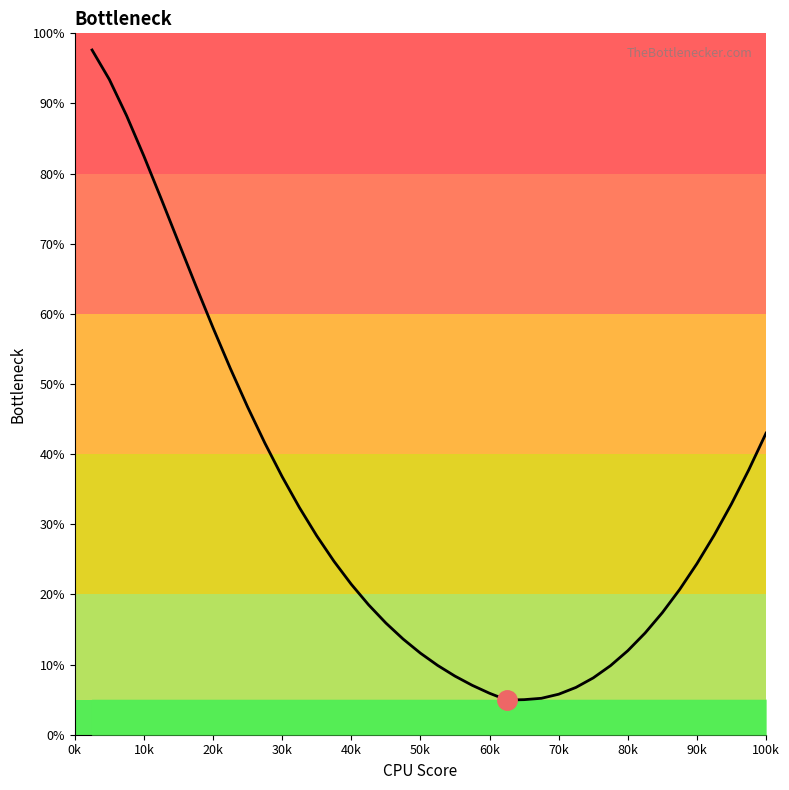

What is the smallest value displayed?

4.9